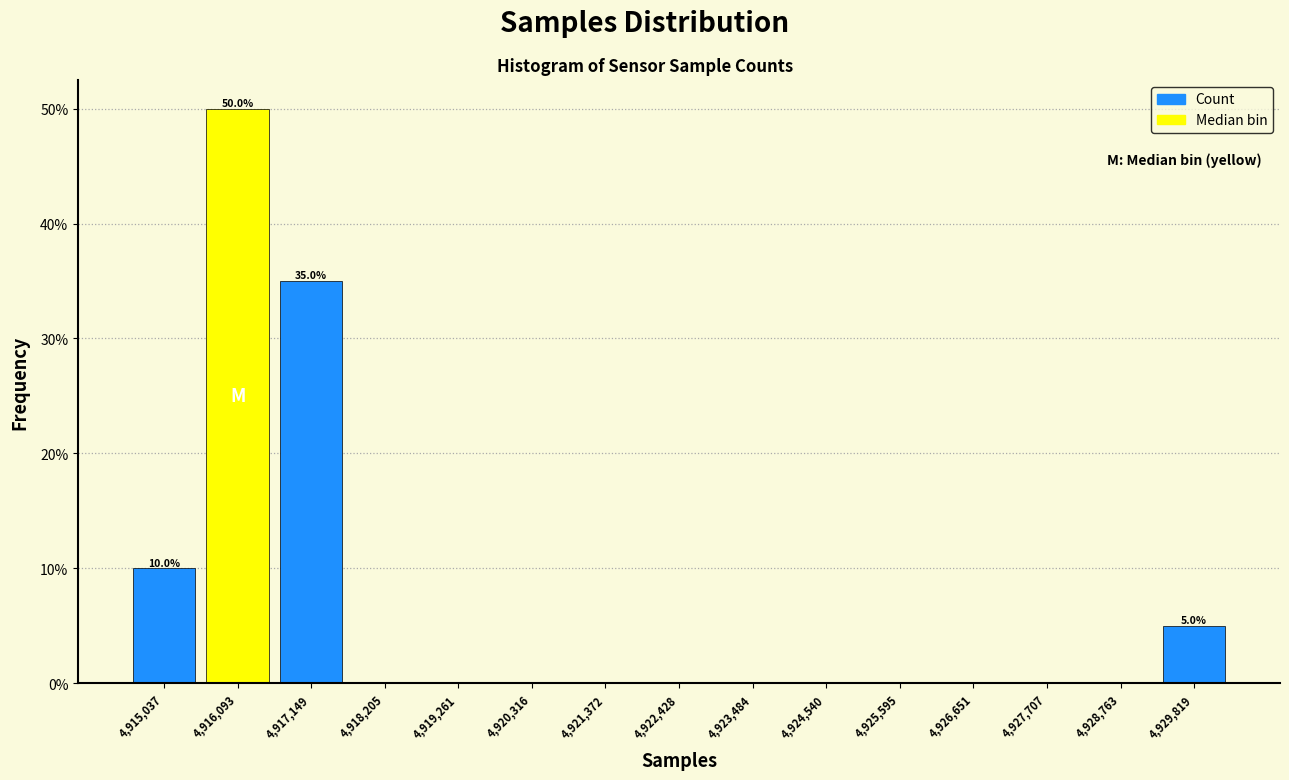

Over which range of the x-axis is the bar tallest?

4915600 to 4916600